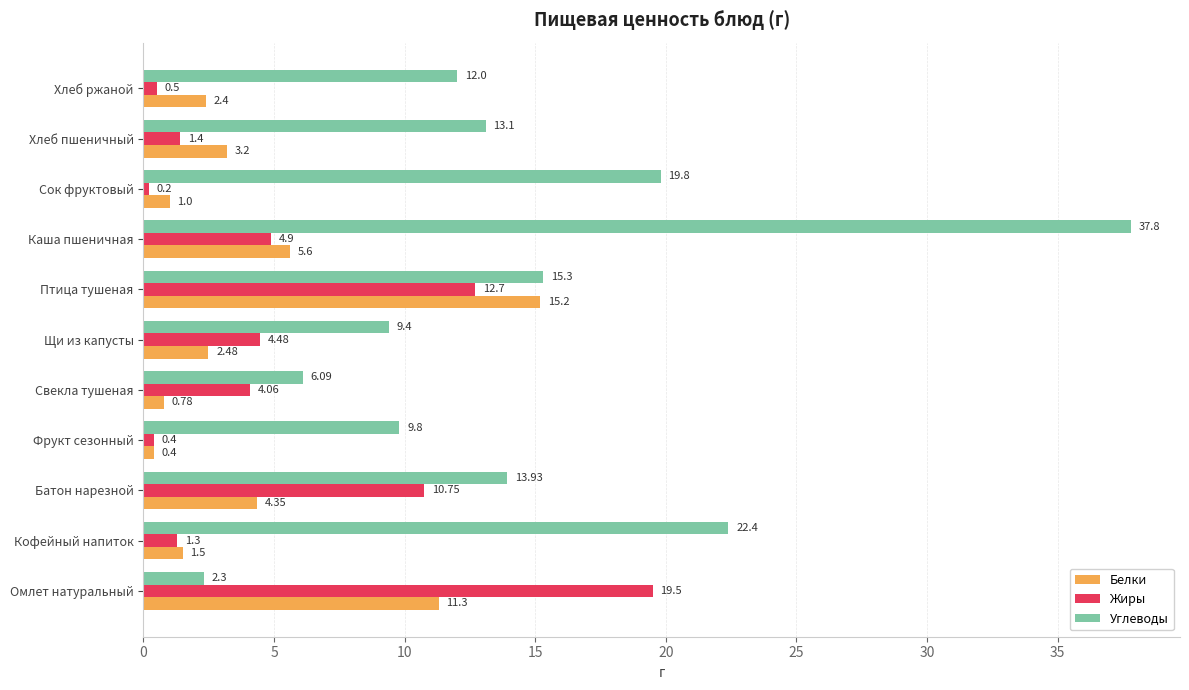

What are all the series names shown in the legend?

Белки, Жиры, Углеводы